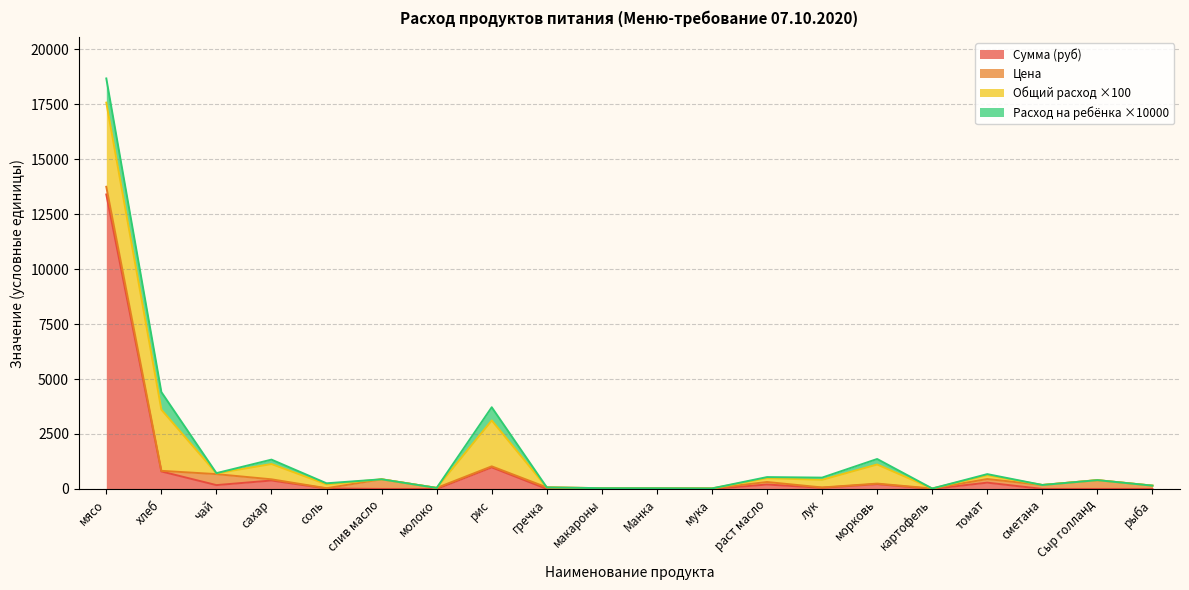

Does the chart display data point markers on the line(s)?

No